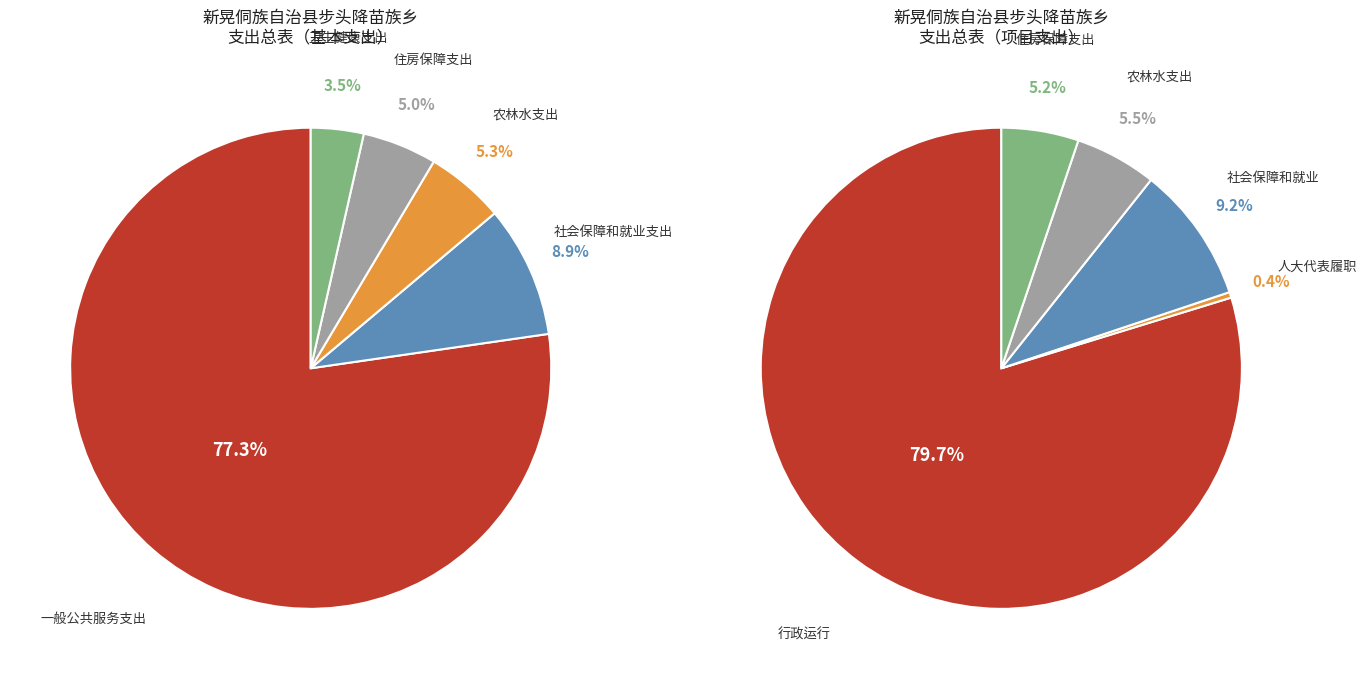

To the nearest percent, what is the difference between the largest and smallest slice percentages?

74%